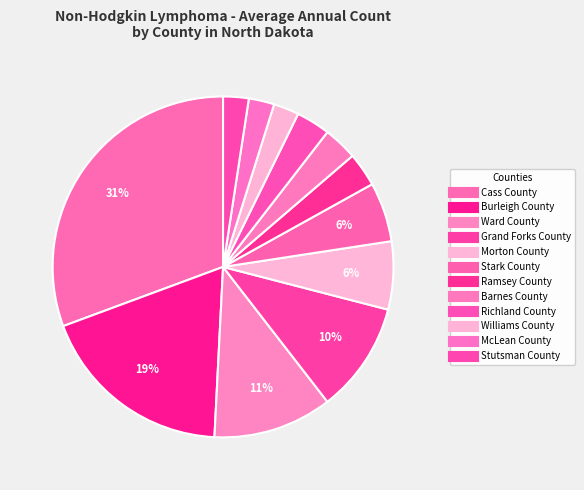

Count the number of slices in the pie.

12